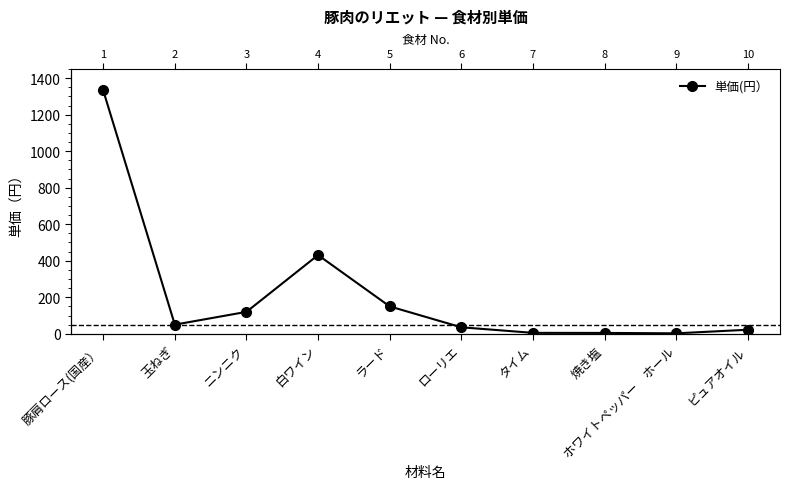

How many lines are shown in the chart?

1